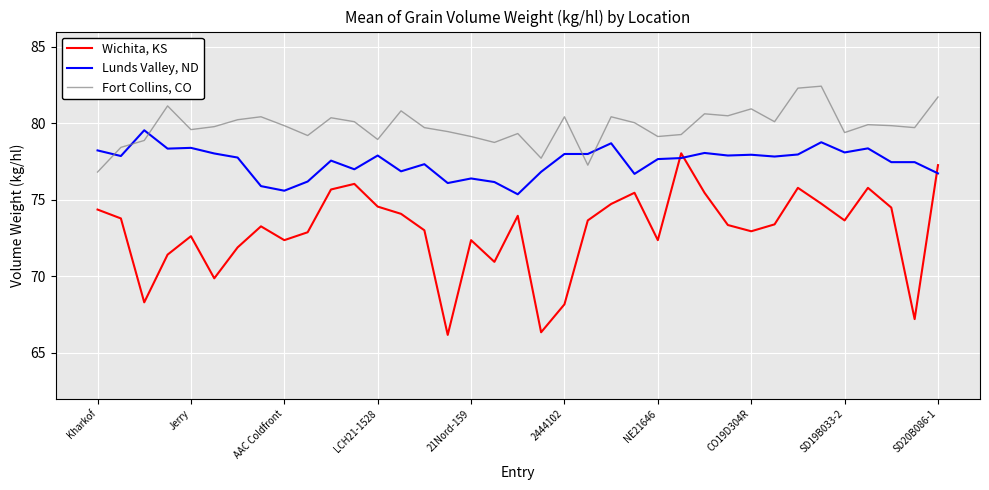

Which series has the largest total across all categories?

Fort Collins, CO